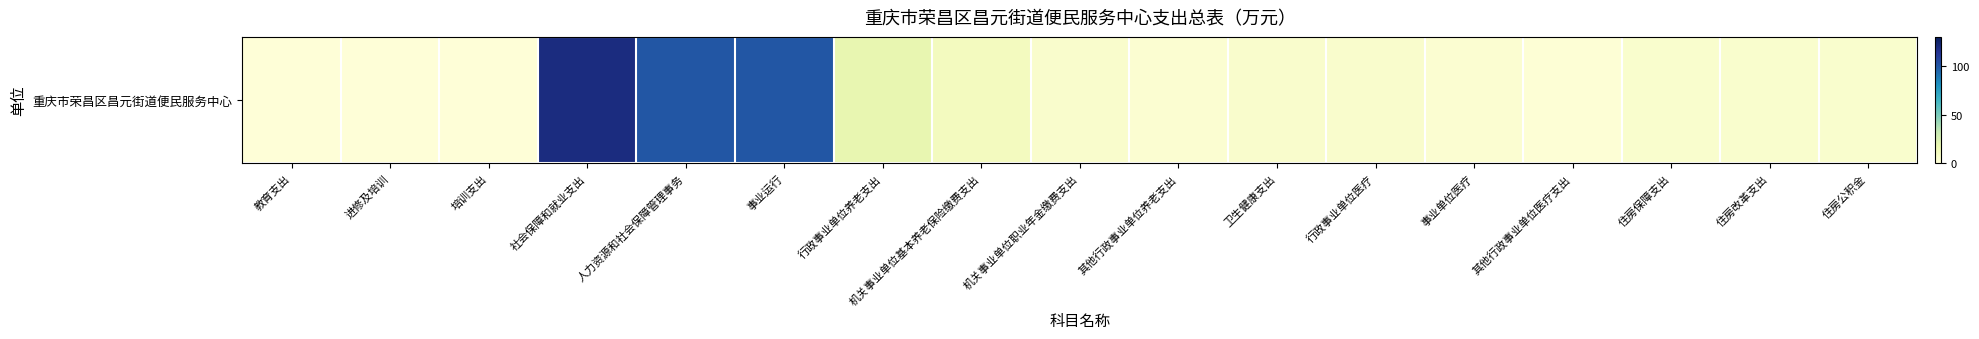

True or false: the data shows 5.2 at 机关事业单位职业年金缴费支出.

True